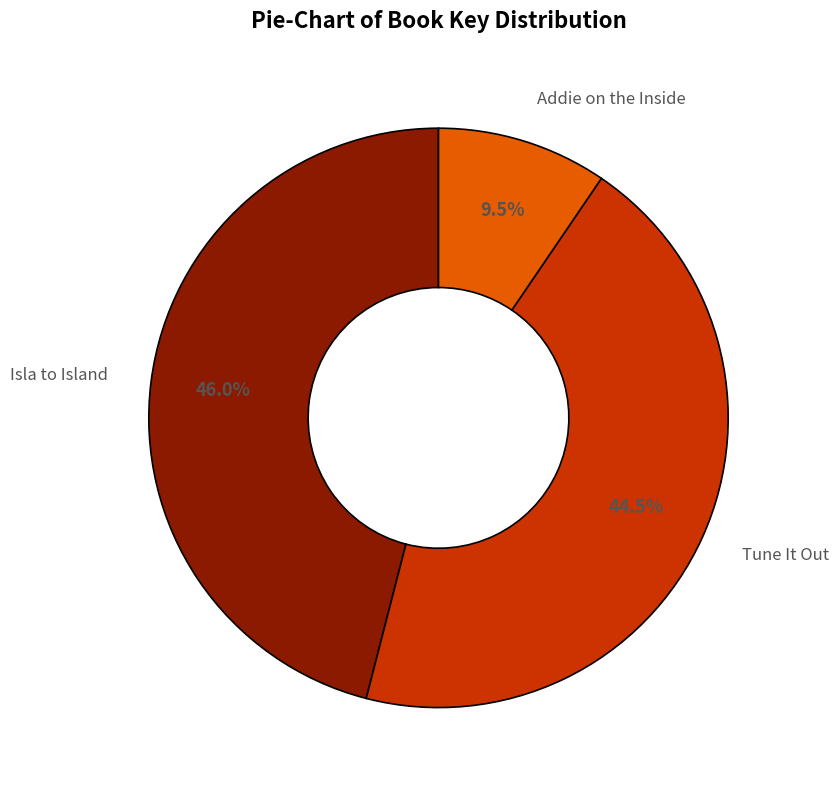

Rank the categories by value from highest to lowest.

Isla to Island, Tune It Out, Addie on the Inside